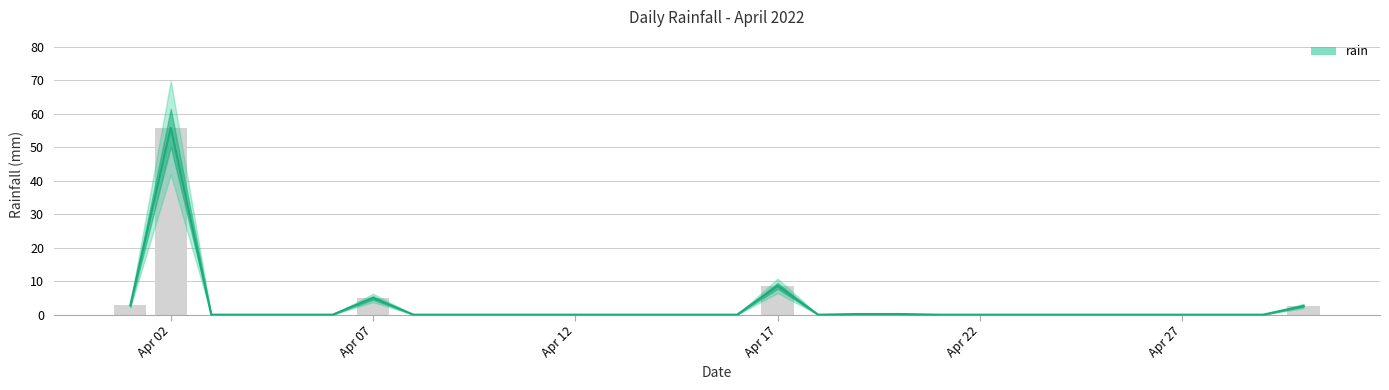

True or false: the data shows -36.6 at Apr 12.

False